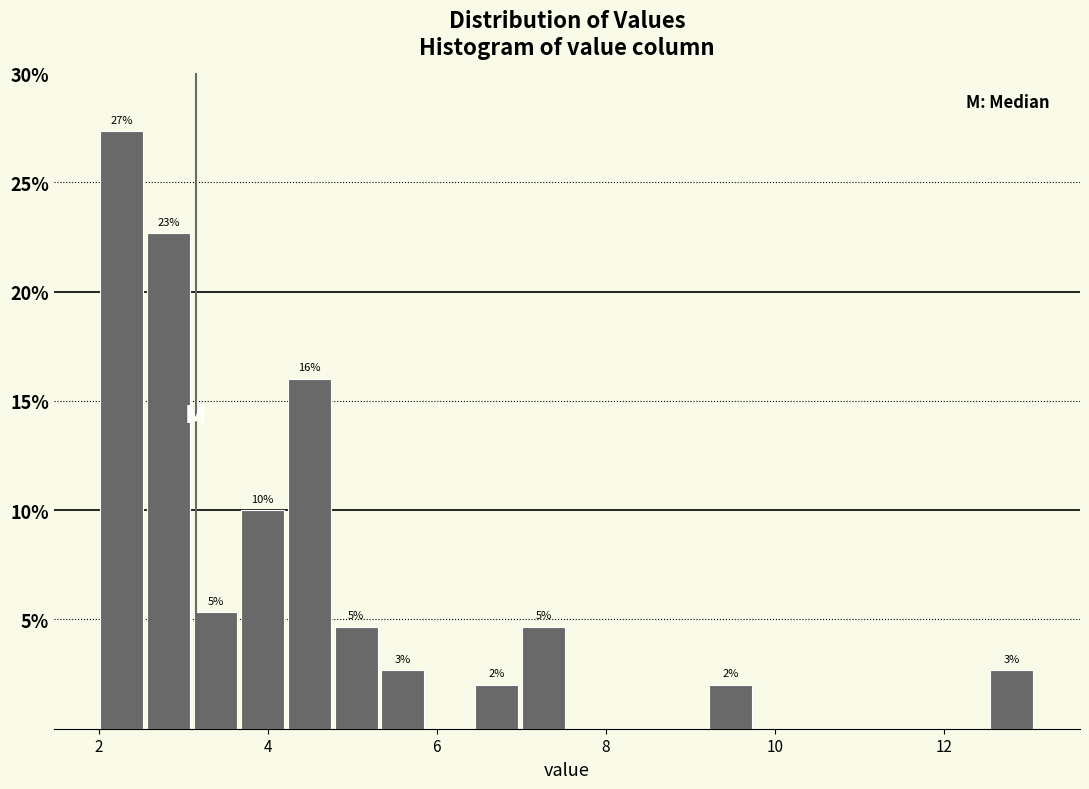

Around what value on the x-axis is the tallest bar? Give the approximate position of its centre, as read against the axis.

2.2